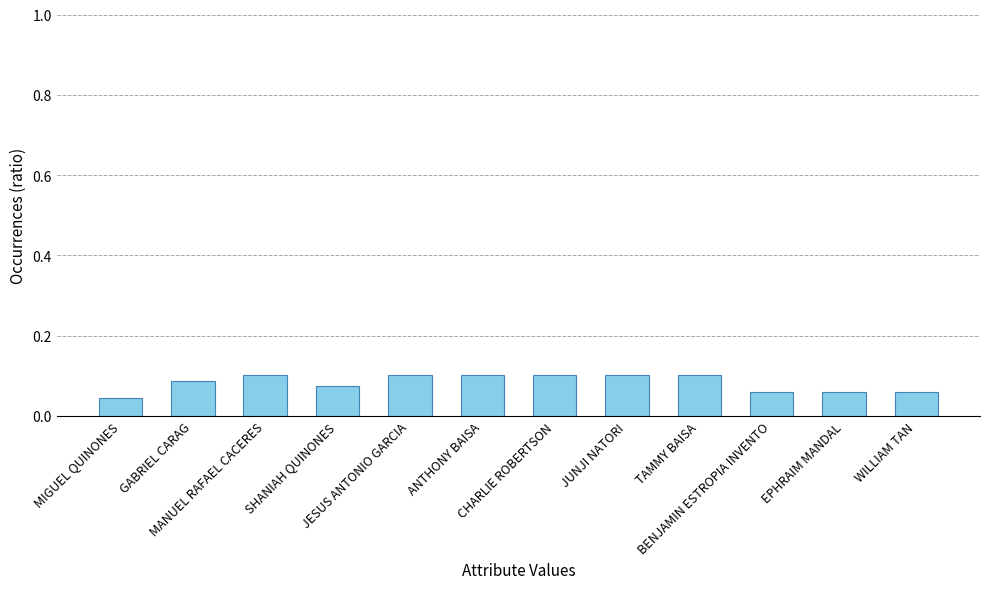

What is the sum of all values?

1.0